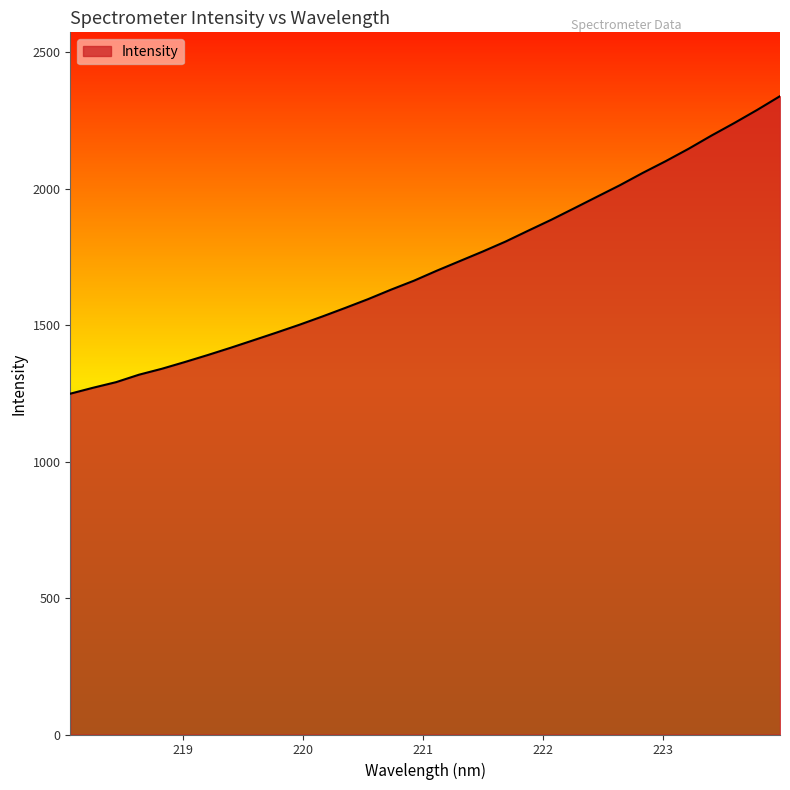

What is the average value?

1721.2